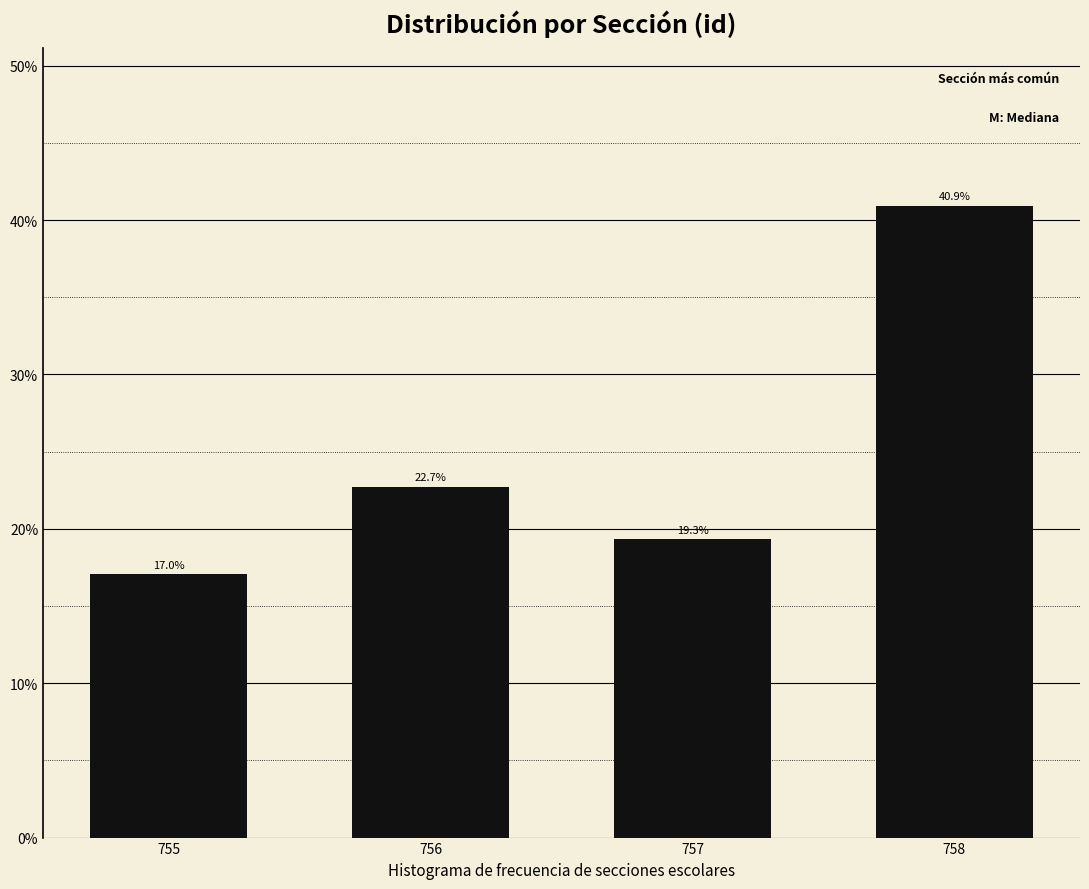

Reading left to right, what are all the values shown in this chart?

17.0	22.7	19.3	40.9